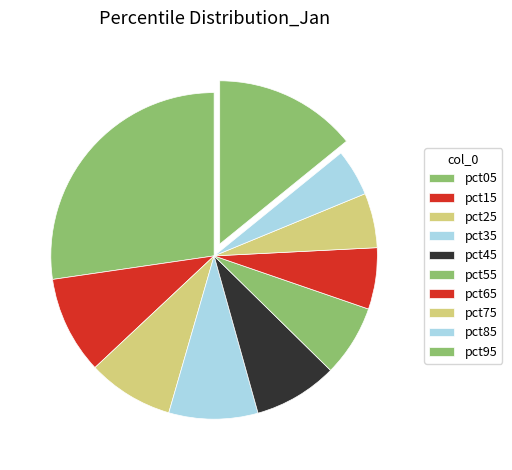

Count the number of slices in the pie.

10